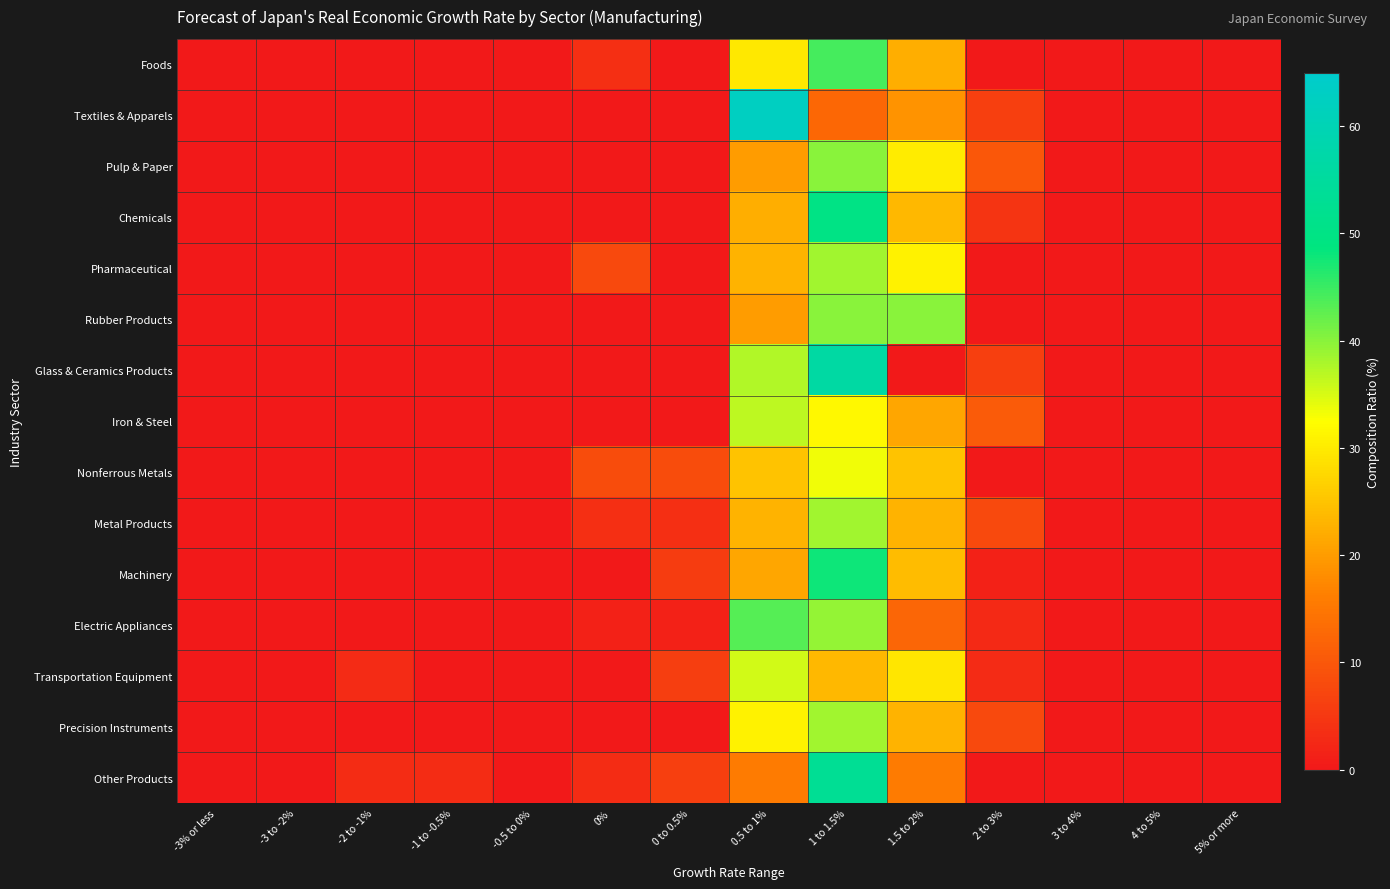

Reading left to right, transcribe all the data shown in this chart.

Foods: -3% or less=0.0	-3 to -2%=0.0	-2 to -1%=0.0	-1 to -0.5%=0.0	-0.5 to 0%=0.0	0%=3.7	0 to 0.5%=0.0	0.5 to 1%=29.6	1 to 1.5%=44.4	1.5 to 2%=22.2	2 to 3%=0.0	3 to 4%=0.0	4 to 5%=0.0	5% or more=0.0
Textiles & Apparels: -3% or less=0.0	-3 to -2%=0.0	-2 to -1%=0.0	-1 to -0.5%=0.0	-0.5 to 0%=0.0	0%=0.0	0 to 0.5%=0.0	0.5 to 1%=62.5	1 to 1.5%=12.5	1.5 to 2%=18.8	2 to 3%=6.3	3 to 4%=0.0	4 to 5%=0.0	5% or more=0.0
Pulp & Paper: -3% or less=0.0	-3 to -2%=0.0	-2 to -1%=0.0	-1 to -0.5%=0.0	-0.5 to 0%=0.0	0%=0.0	0 to 0.5%=0.0	0.5 to 1%=20.0	1 to 1.5%=40.0	1.5 to 2%=30.0	2 to 3%=10.0	3 to 4%=0.0	4 to 5%=0.0	5% or more=0.0
Chemicals: -3% or less=0.0	-3 to -2%=0.0	-2 to -1%=0.0	-1 to -0.5%=0.0	-0.5 to 0%=0.0	0%=0.0	0 to 0.5%=0.0	0.5 to 1%=22.1	1 to 1.5%=50.0	1.5 to 2%=23.5	2 to 3%=4.4	3 to 4%=0.0	4 to 5%=0.0	5% or more=0.0
Pharmaceutical: -3% or less=0.0	-3 to -2%=0.0	-2 to -1%=0.0	-1 to -0.5%=0.0	-0.5 to 0%=0.0	0%=7.7	0 to 0.5%=0.0	0.5 to 1%=23.1	1 to 1.5%=38.5	1.5 to 2%=30.8	2 to 3%=0.0	3 to 4%=0.0	4 to 5%=0.0	5% or more=0.0
Rubber Products: -3% or less=0.0	-3 to -2%=0.0	-2 to -1%=0.0	-1 to -0.5%=0.0	-0.5 to 0%=0.0	0%=0.0	0 to 0.5%=0.0	0.5 to 1%=20.0	1 to 1.5%=40.0	1.5 to 2%=40.0	2 to 3%=0.0	3 to 4%=0.0	4 to 5%=0.0	5% or more=0.0
Glass & Ceramics Products: -3% or less=0.0	-3 to -2%=0.0	-2 to -1%=0.0	-1 to -0.5%=0.0	-0.5 to 0%=0.0	0%=0.0	0 to 0.5%=0.0	0.5 to 1%=37.5	1 to 1.5%=56.3	1.5 to 2%=0.0	2 to 3%=6.3	3 to 4%=0.0	4 to 5%=0.0	5% or more=0.0
Iron & Steel: -3% or less=0.0	-3 to -2%=0.0	-2 to -1%=0.0	-1 to -0.5%=0.0	-0.5 to 0%=0.0	0%=0.0	0 to 0.5%=0.0	0.5 to 1%=36.8	1 to 1.5%=31.6	1.5 to 2%=21.1	2 to 3%=10.5	3 to 4%=0.0	4 to 5%=0.0	5% or more=0.0
Nonferrous Metals: -3% or less=0.0	-3 to -2%=0.0	-2 to -1%=0.0	-1 to -0.5%=0.0	-0.5 to 0%=0.0	0%=8.3	0 to 0.5%=8.3	0.5 to 1%=25.0	1 to 1.5%=33.3	1.5 to 2%=25.0	2 to 3%=0.0	3 to 4%=0.0	4 to 5%=0.0	5% or more=0.0
Metal Products: -3% or less=0.0	-3 to -2%=0.0	-2 to -1%=0.0	-1 to -0.5%=0.0	-0.5 to 0%=0.0	0%=3.8	0 to 0.5%=3.8	0.5 to 1%=23.1	1 to 1.5%=38.5	1.5 to 2%=23.1	2 to 3%=7.7	3 to 4%=0.0	4 to 5%=0.0	5% or more=0.0
Machinery: -3% or less=0.0	-3 to -2%=0.0	-2 to -1%=0.0	-1 to -0.5%=0.0	-0.5 to 0%=0.0	0%=0.0	0 to 0.5%=5.6	0.5 to 1%=21.1	1 to 1.5%=47.9	1.5 to 2%=23.9	2 to 3%=1.4	3 to 4%=0.0	4 to 5%=0.0	5% or more=0.0
Electric Appliances: -3% or less=0.0	-3 to -2%=0.0	-2 to -1%=0.0	-1 to -0.5%=0.0	-0.5 to 0%=0.0	0%=1.4	0 to 0.5%=1.4	0.5 to 1%=43.2	1 to 1.5%=39.2	1.5 to 2%=12.2	2 to 3%=2.7	3 to 4%=0.0	4 to 5%=0.0	5% or more=0.0
Transportation Equipment: -3% or less=0.0	-3 to -2%=0.0	-2 to -1%=2.9	-1 to -0.5%=0.0	-0.5 to 0%=0.0	0%=0.0	0 to 0.5%=5.9	0.5 to 1%=35.3	1 to 1.5%=23.5	1.5 to 2%=29.4	2 to 3%=2.9	3 to 4%=0.0	4 to 5%=0.0	5% or more=0.0
Precision Instruments: -3% or less=0.0	-3 to -2%=0.0	-2 to -1%=0.0	-1 to -0.5%=0.0	-0.5 to 0%=0.0	0%=0.0	0 to 0.5%=0.0	0.5 to 1%=30.8	1 to 1.5%=38.5	1.5 to 2%=23.1	2 to 3%=7.7	3 to 4%=0.0	4 to 5%=0.0	5% or more=0.0
Other Products: -3% or less=0.0	-3 to -2%=0.0	-2 to -1%=3.1	-1 to -0.5%=3.1	-0.5 to 0%=0.0	0%=3.1	0 to 0.5%=6.3	0.5 to 1%=15.6	1 to 1.5%=53.1	1.5 to 2%=15.6	2 to 3%=0.0	3 to 4%=0.0	4 to 5%=0.0	5% or more=0.0